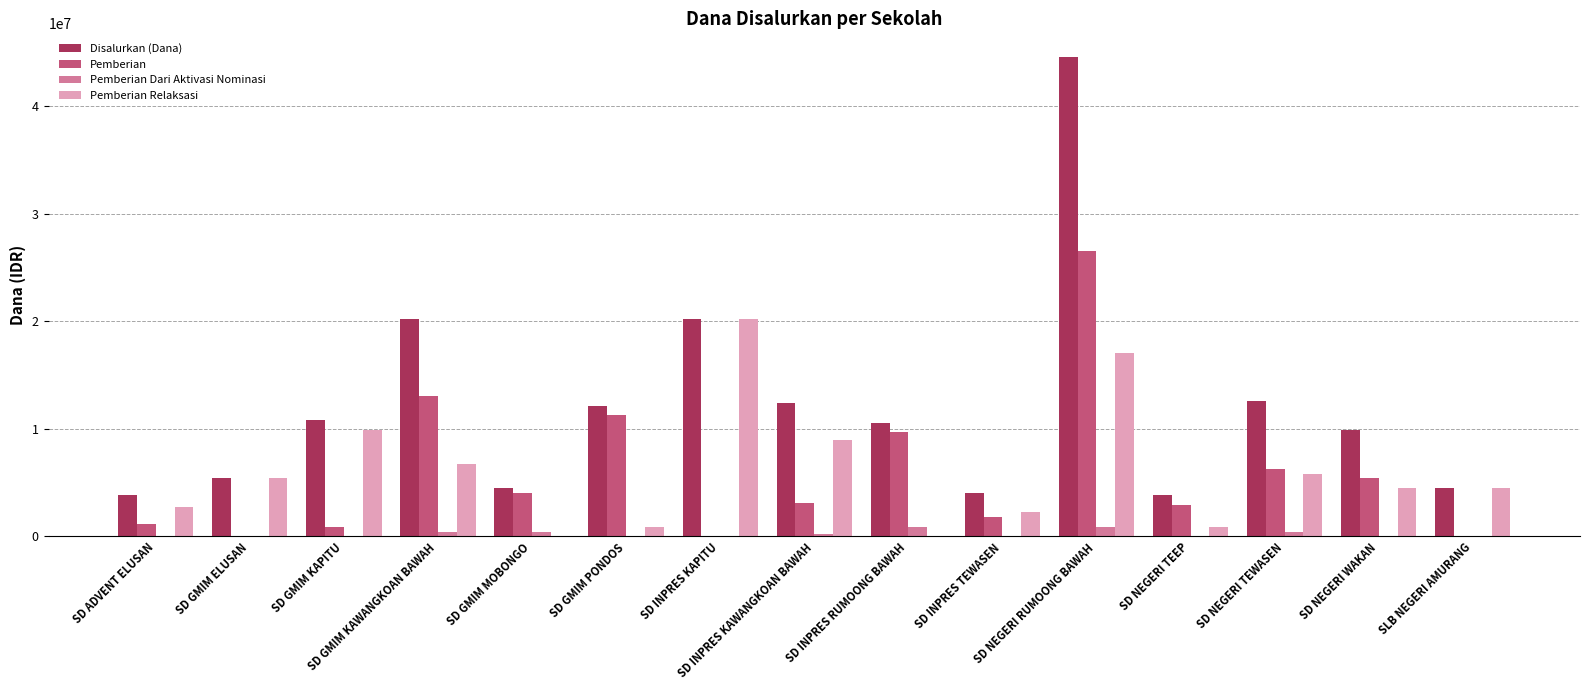

What is the maximum value for Disalurkan (Dana)?

44550000